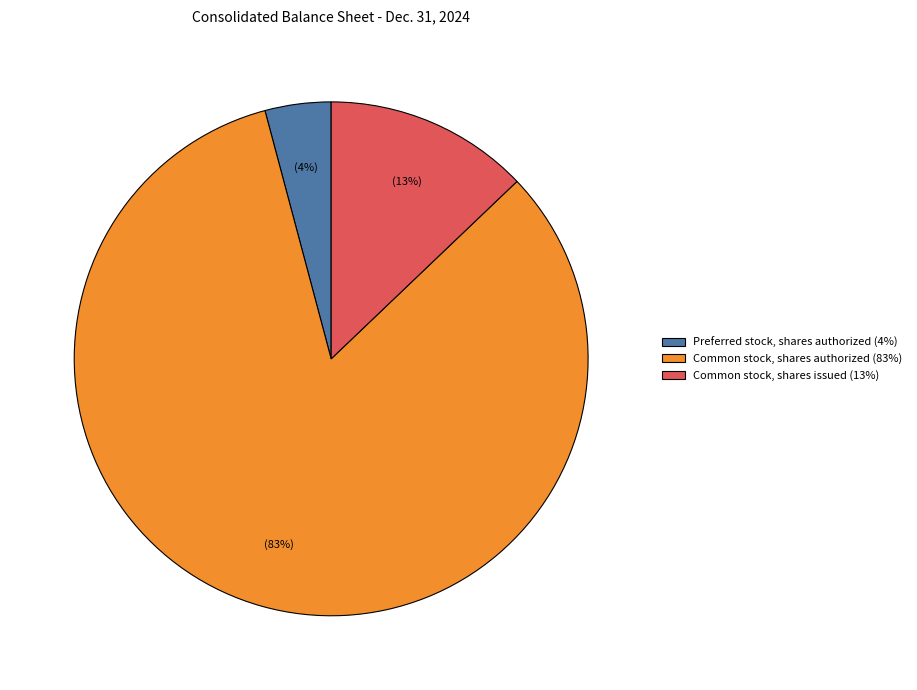

Rank the categories by value from highest to lowest.

Common stock, shares authorized, Common stock, shares issued, Preferred stock, shares authorized